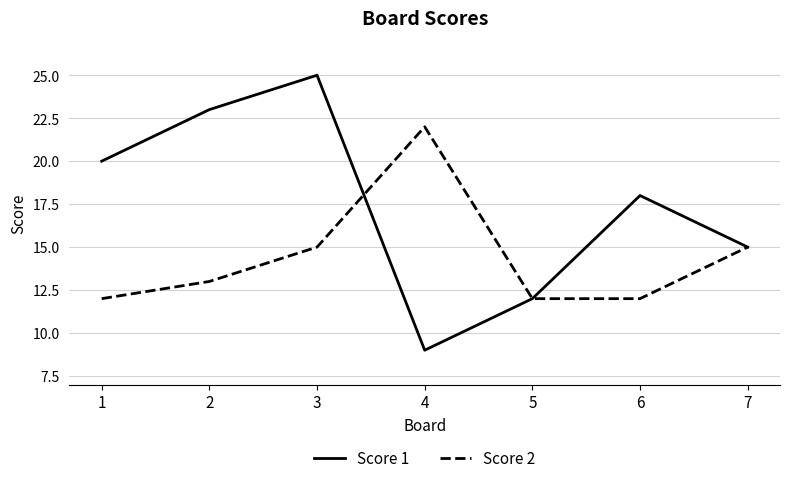

What is the sum of all Score 1 values?

122